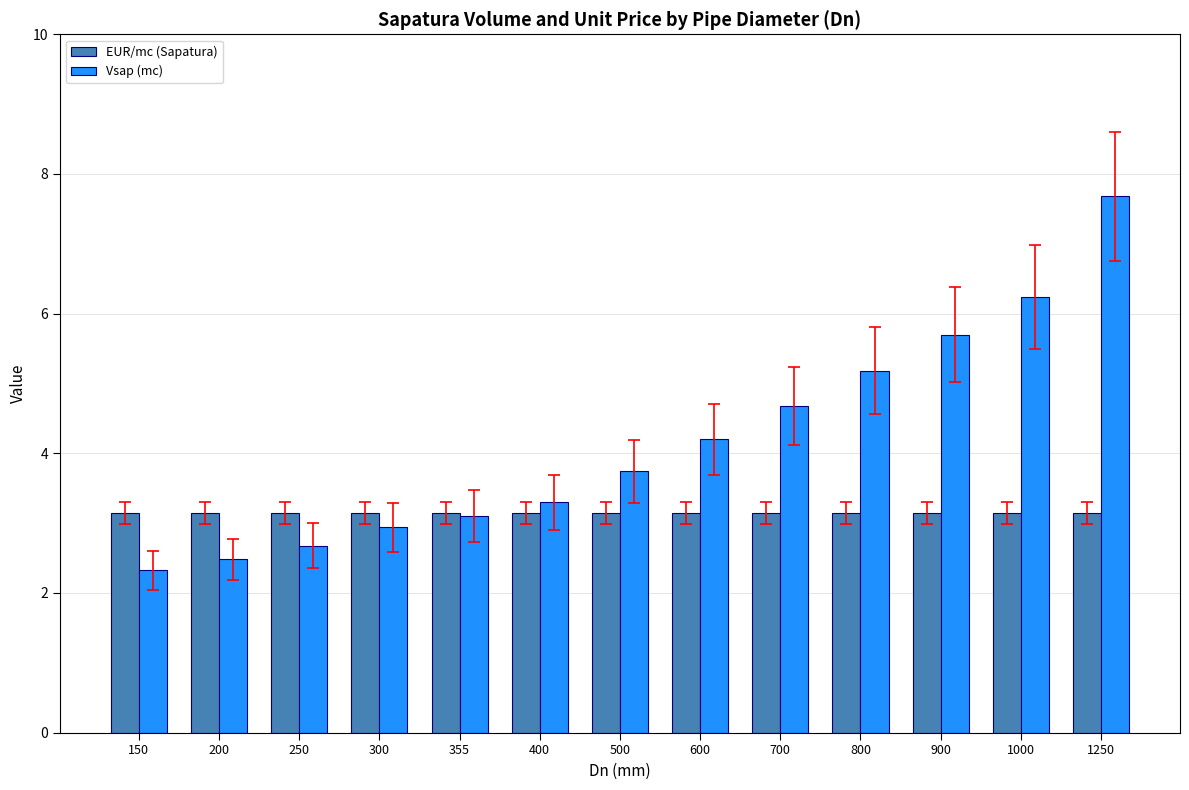

At 300, list the series in order from smallest to largest.

Vsap (mc), EUR/mc (Sapatura)